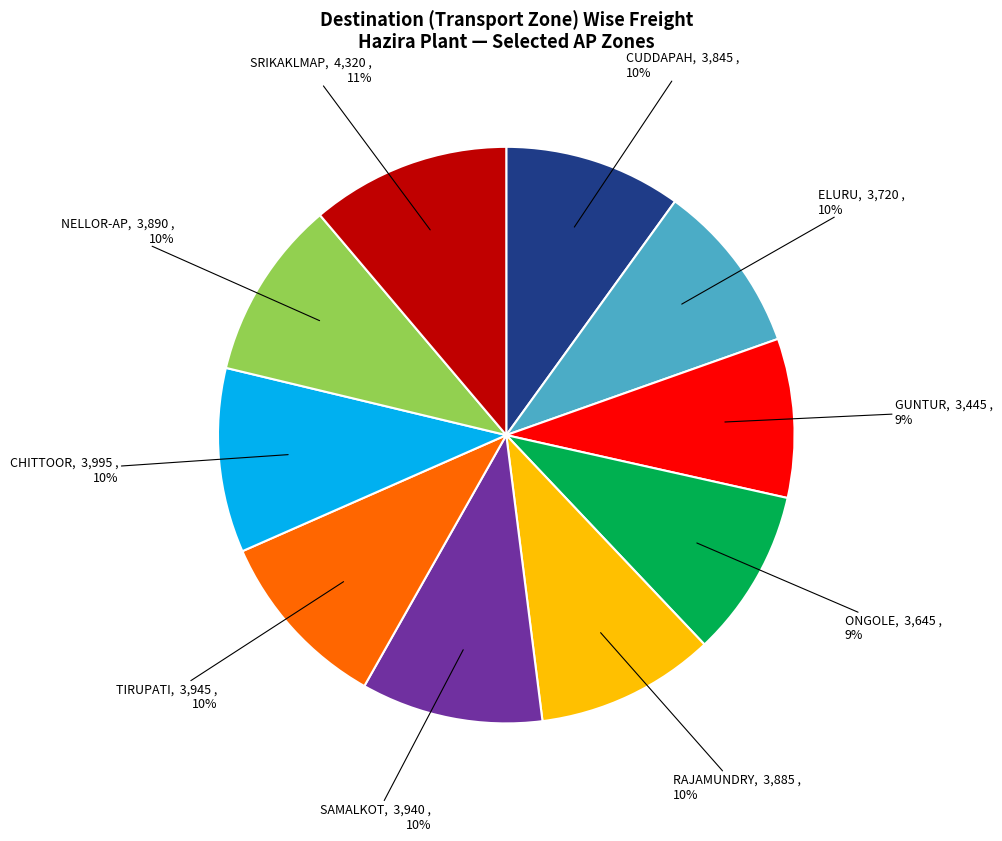

True or false: ONGOLE accounts for 1% of the total.

False